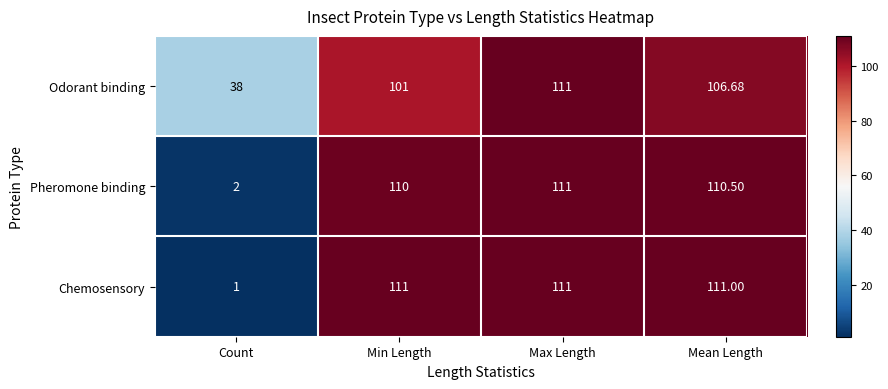

Is the value of Odorant binding at Min Length greater than the value of Pheromone binding at Max Length?

No